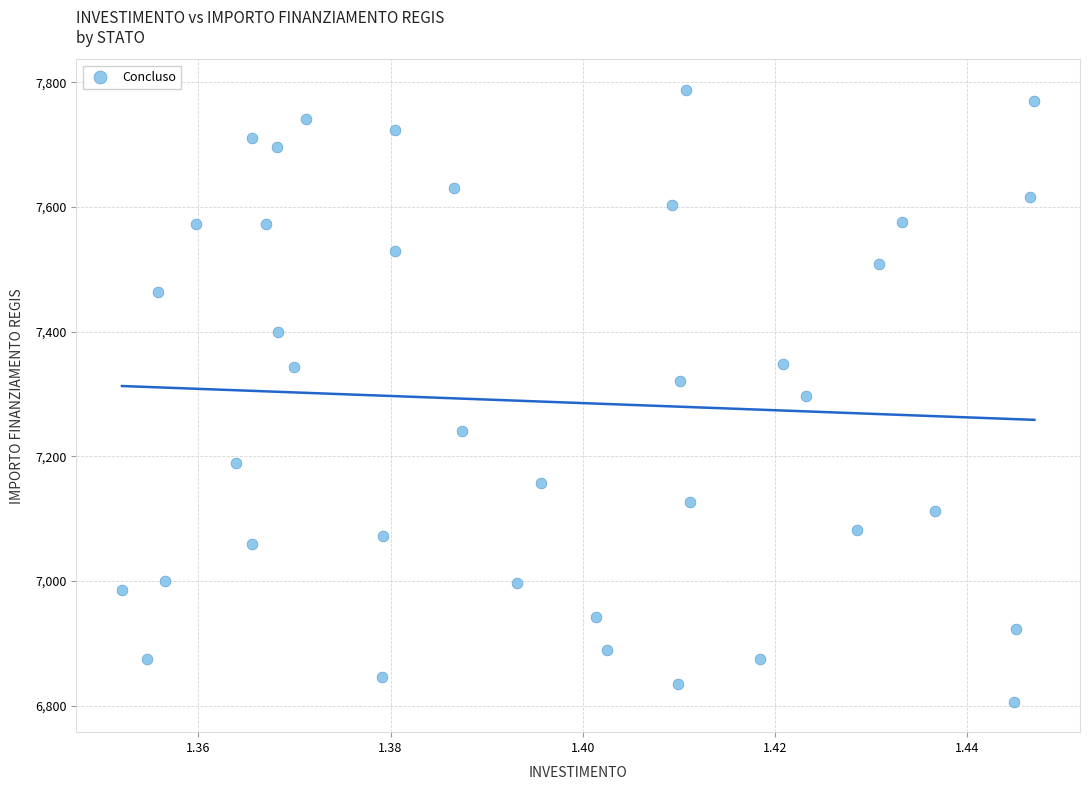

What is the range of Y values (max minus min)?

981.4